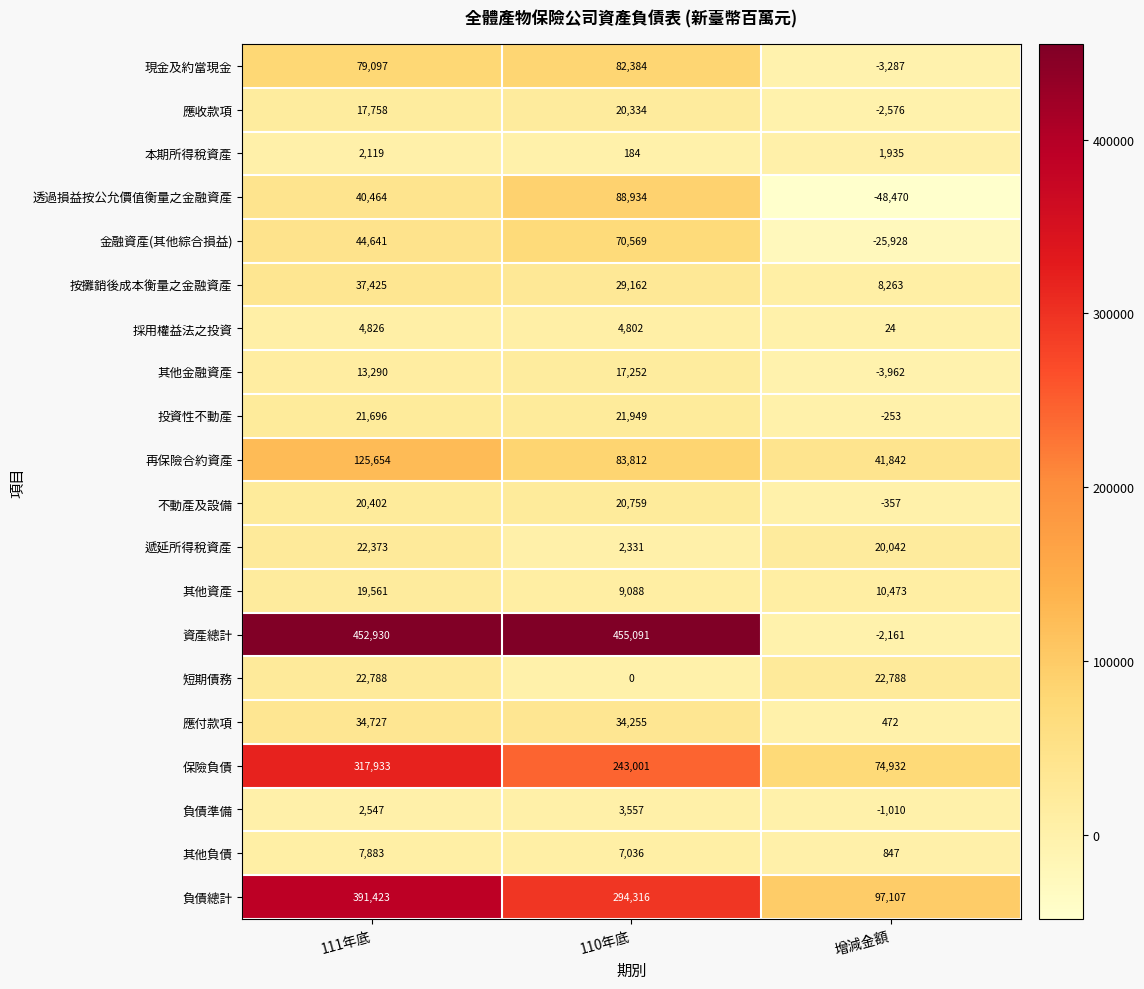

What is the maximum value shown in the chart?

455091